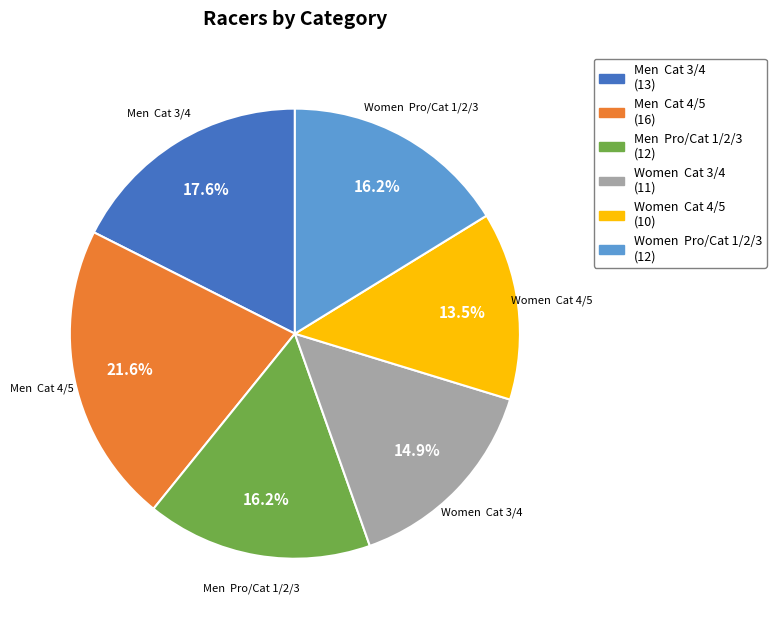

Which category has the biggest portion of the pie?

Men Cat 4/5